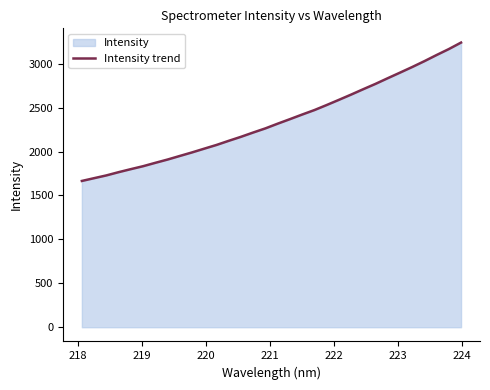

What is the difference between the maximum and minimum values?

1575.3